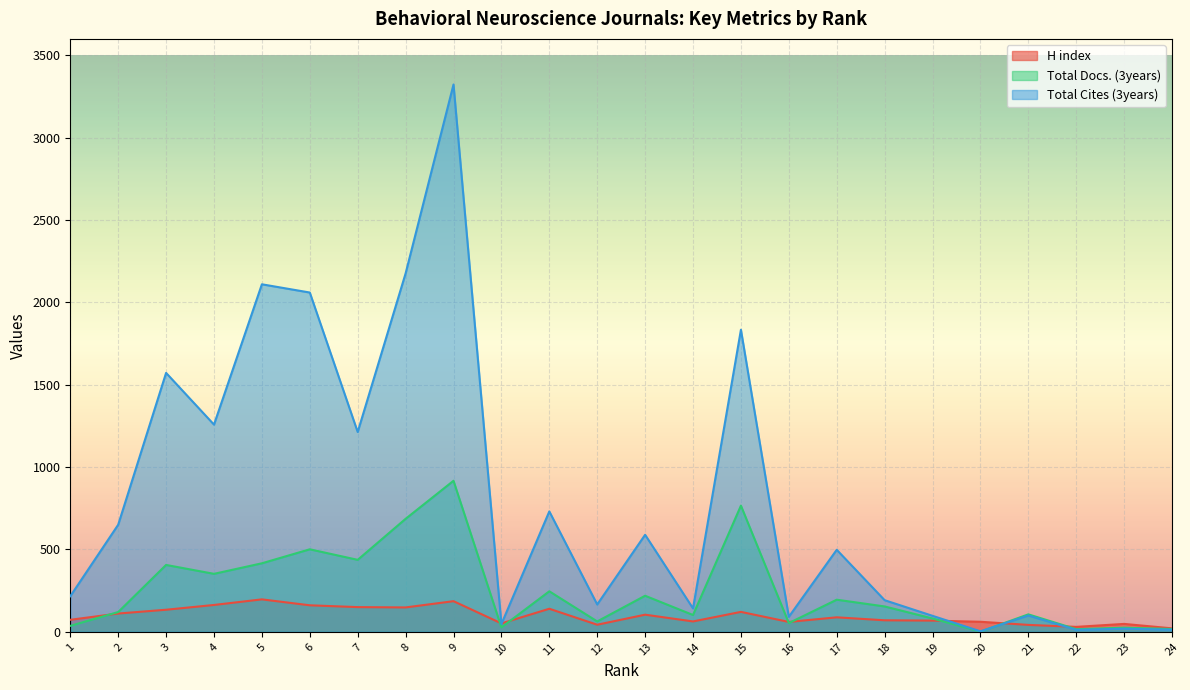

How many times do H index and Total Docs. (3years) cross each other?

8